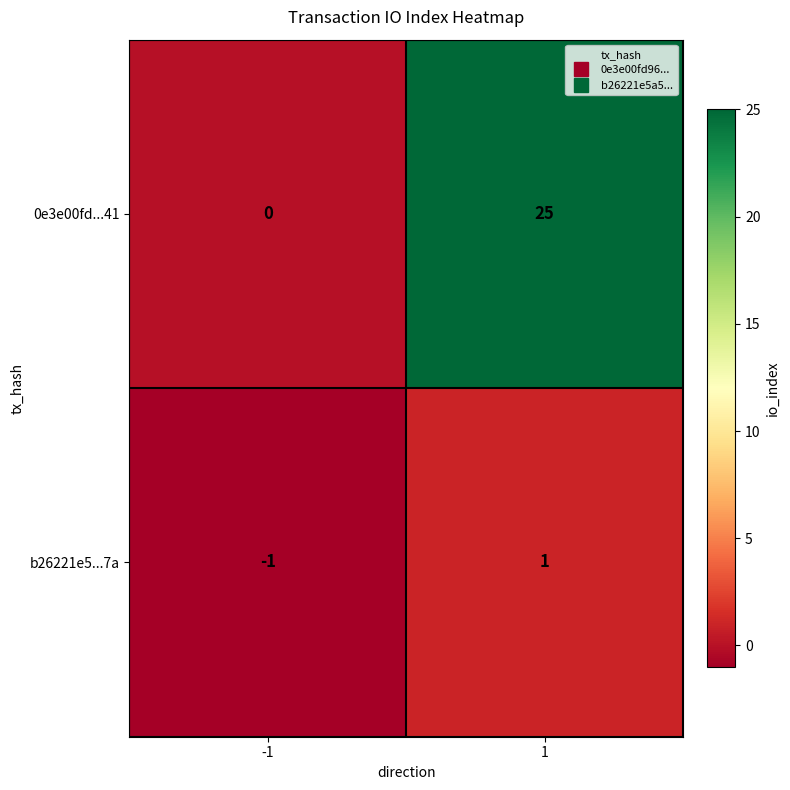

What is the difference between the highest and lowest values at 1?

24